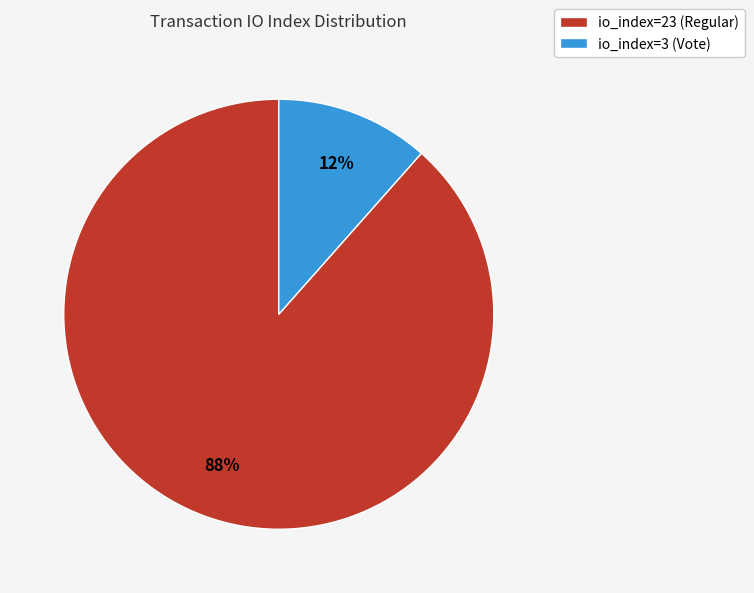

To the nearest percent, what percentage of the pie is io_index=3 (Vote)?

12%